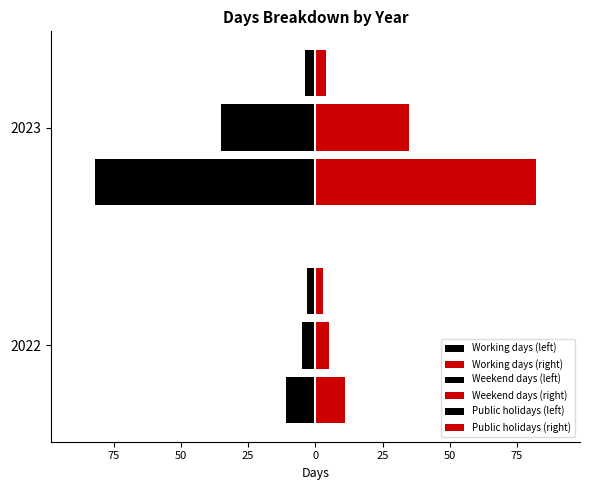

How many data points in Weekend days (right) are less than 35?

1